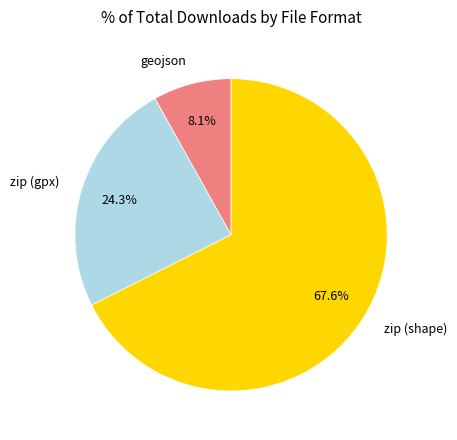

Which has a higher value, geojson or zip (shape)?

zip (shape)